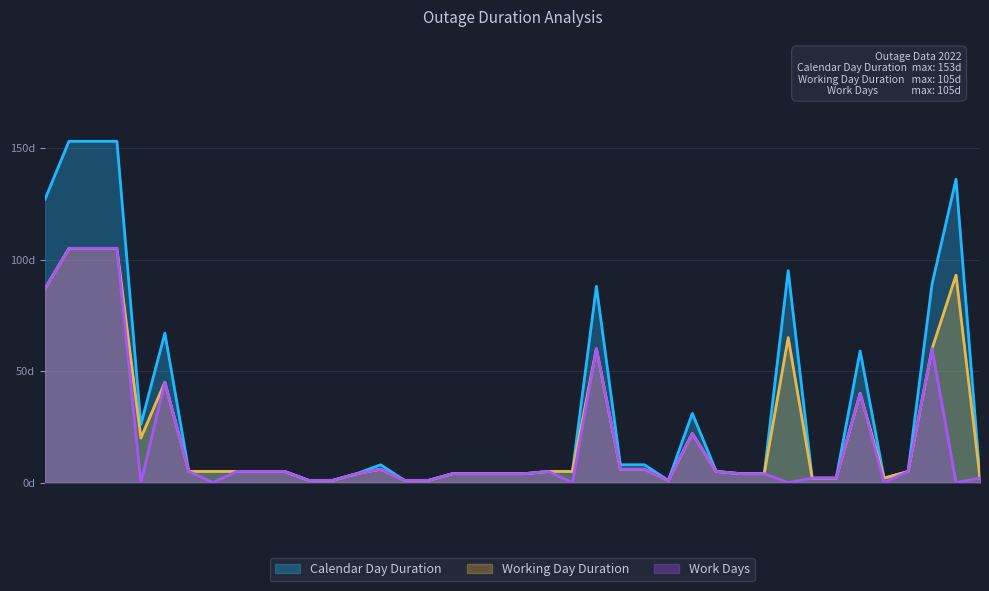

Reading right to left, list all the values displayed in this chart.

Calendar Day Duration: 2	136	89	5	2	59	2	2	95	4	4	5	31	1	8	8	88	5	5	4	4	4	4	1	1	8	4	1	1	5	5	5	5	5	67	26	153	153	153	127
Working Day Duration: 2	93	60	5	2	40	2	2	65	4	4	5	22	1	6	6	60	5	5	4	4	4	4	1	1	6	4	1	1	5	5	5	5	5	45	20	105	105	105	87
Work Days: 2	0	60	5	0	40	2	2	0	4	4	5	22	1	6	6	60	0	5	4	4	4	4	1	1	6	4	1	1	5	5	5	0	5	45	0	105	105	105	87